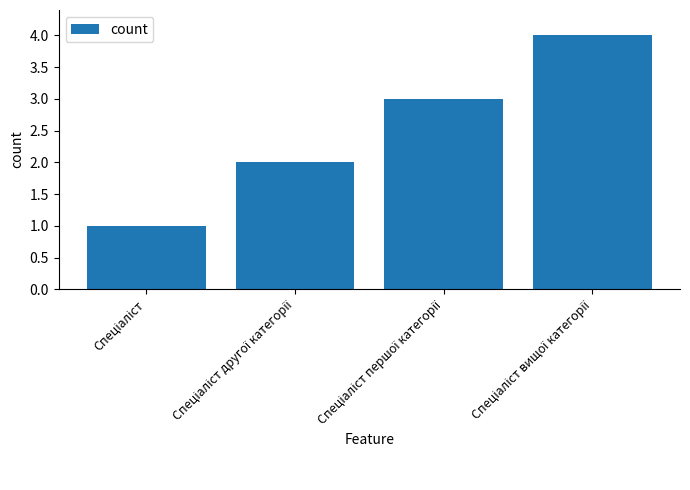

What is the difference between the maximum and minimum values?

3